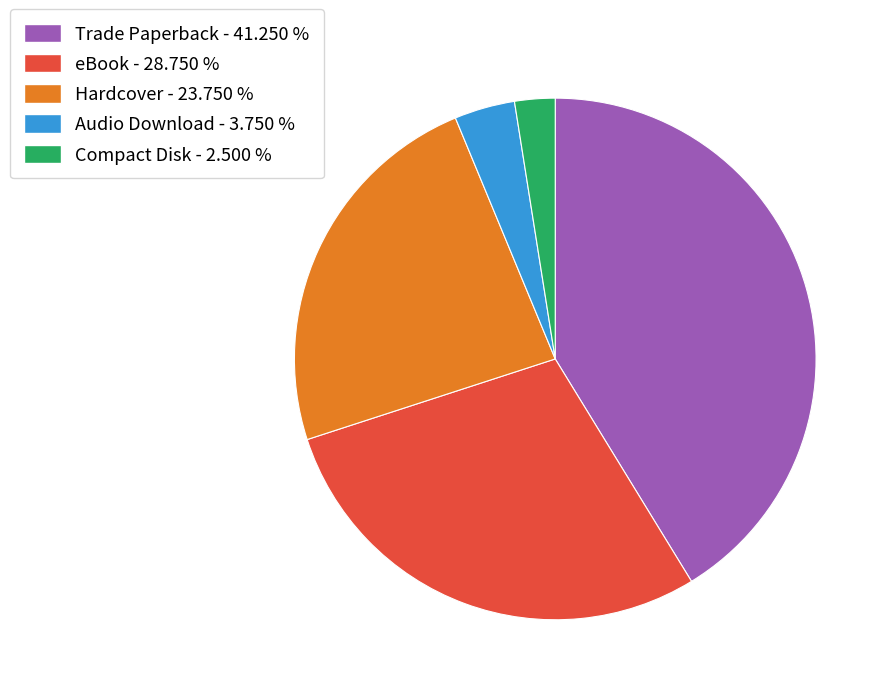

Count the number of slices in the pie.

5